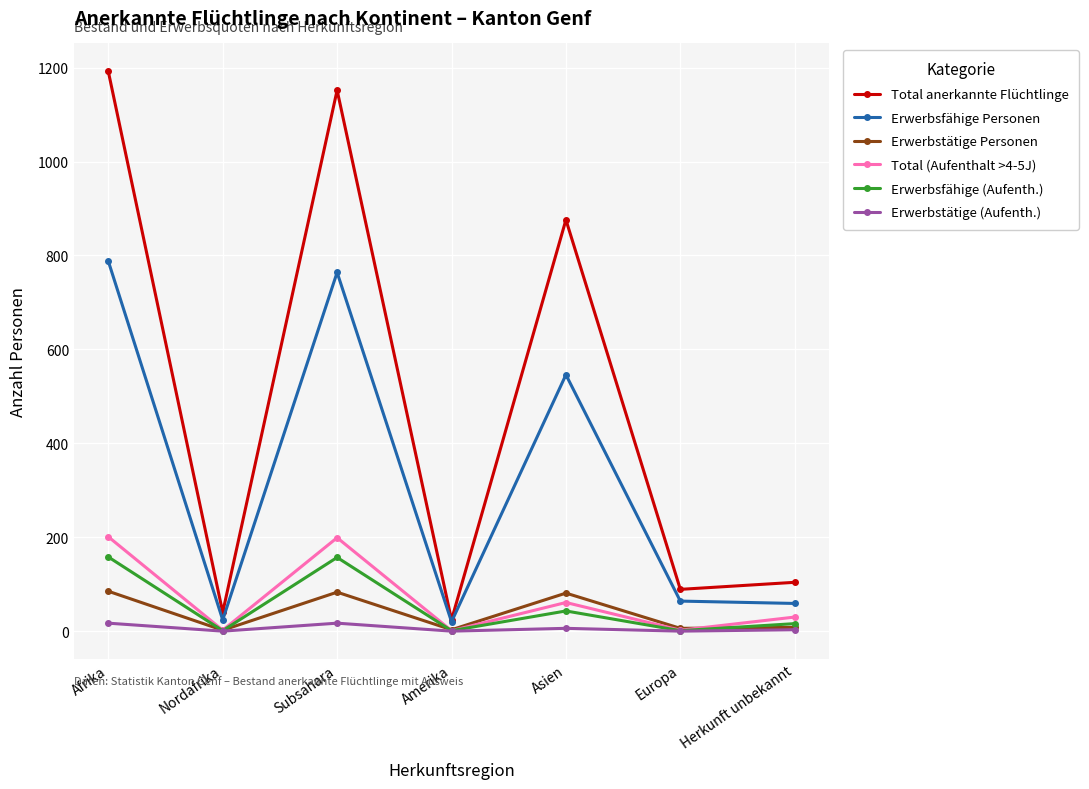

What is the sum of the Erwerbstätige Personen values at Europa and Afrika?

91